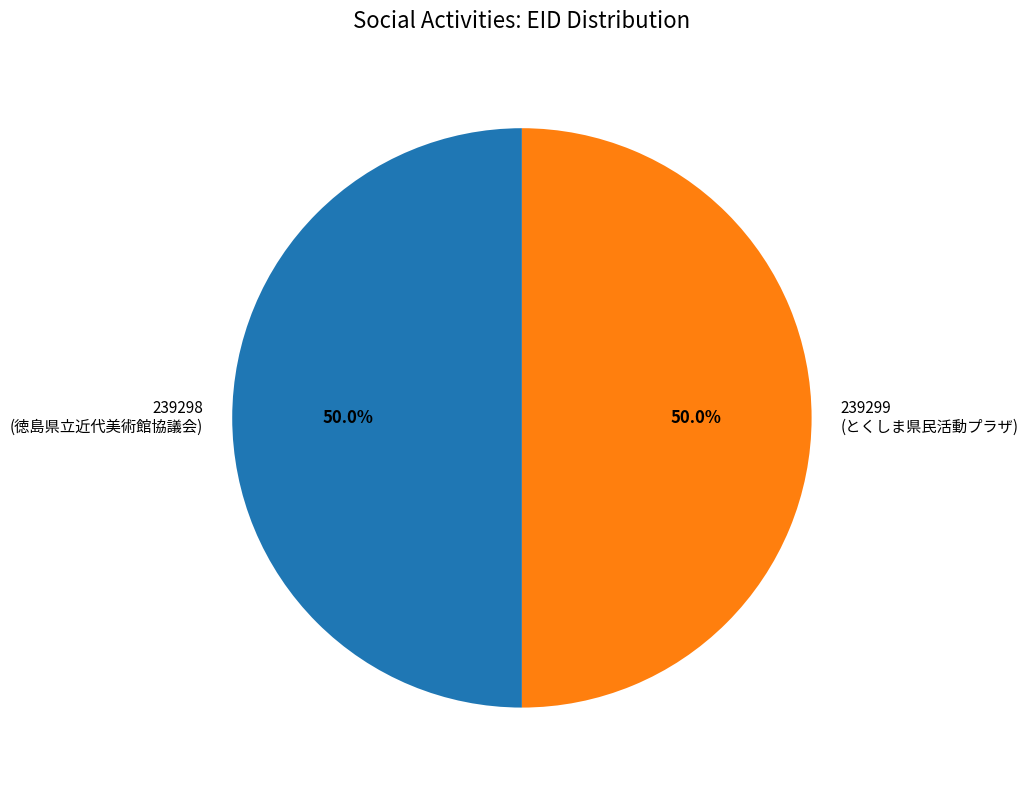

What percentage is the 239299 slice, to the nearest percent?

50%